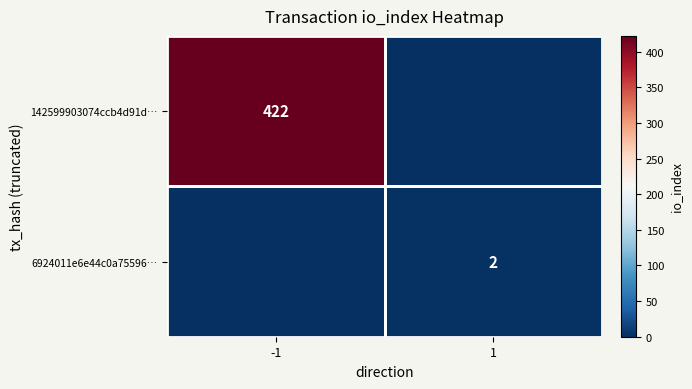

The 6924011e6e44c0a75596… series shows 2 at 1. True or false?

True